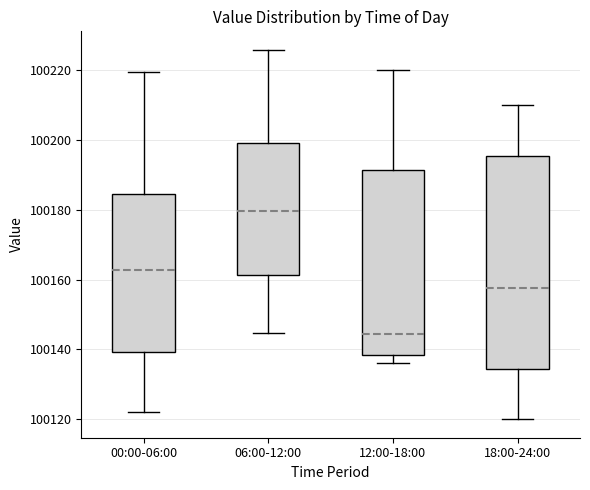

Where is the upper edge of the box for 00:00-06:00 on the y-axis? The values are not printed on the chart, so give them approximately, as read against the axis.

100184